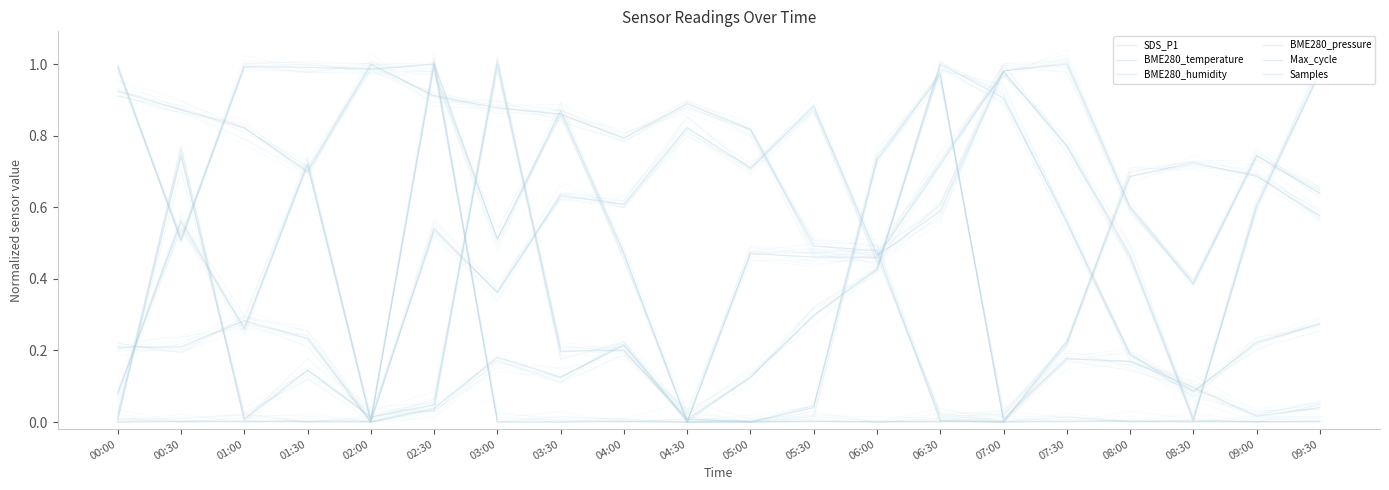

What is the value of the BME280_pressure point at the 12th from the left?

0.9